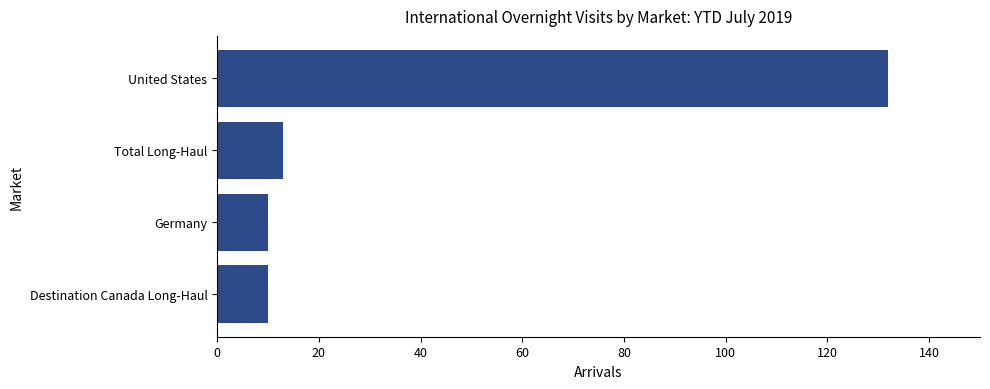

Between United States and Destination Canada Long-Haul, which is larger?

United States